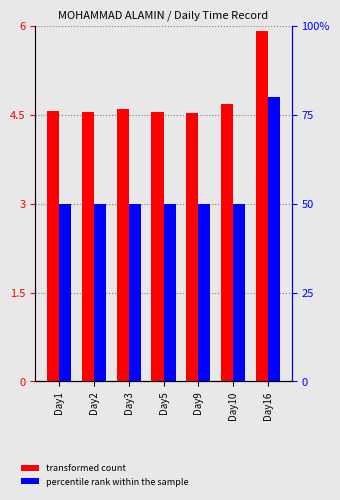

How many bars are there in total?

14